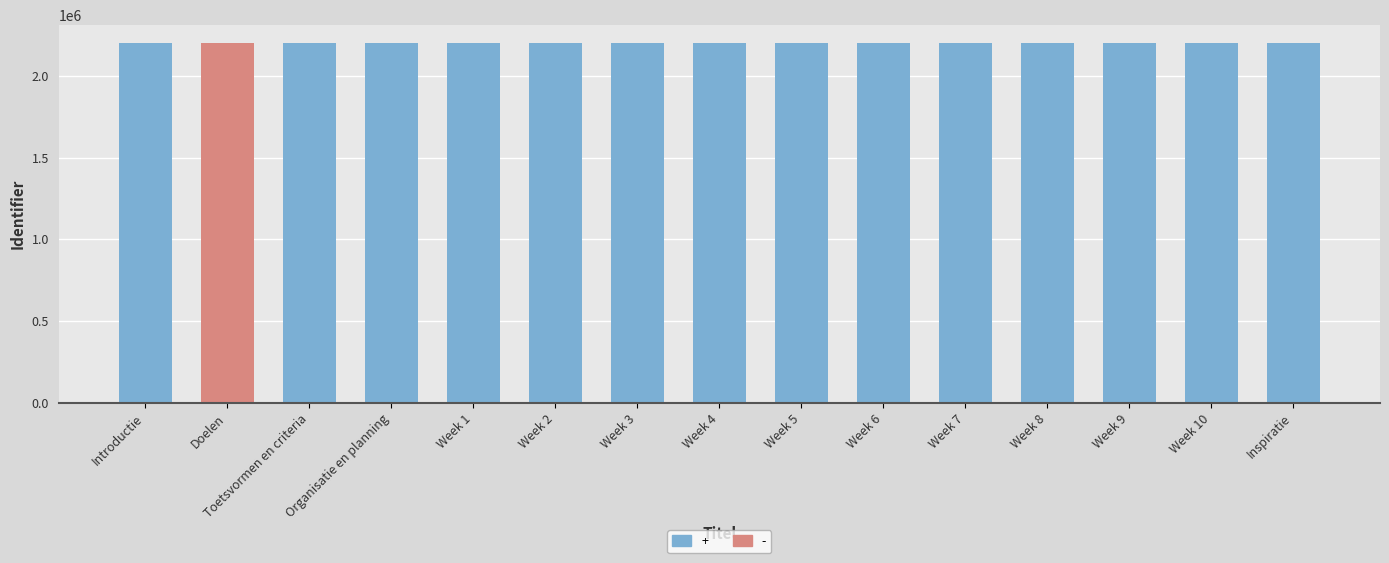

What is the label of the 14th bar from the right?

Doelen